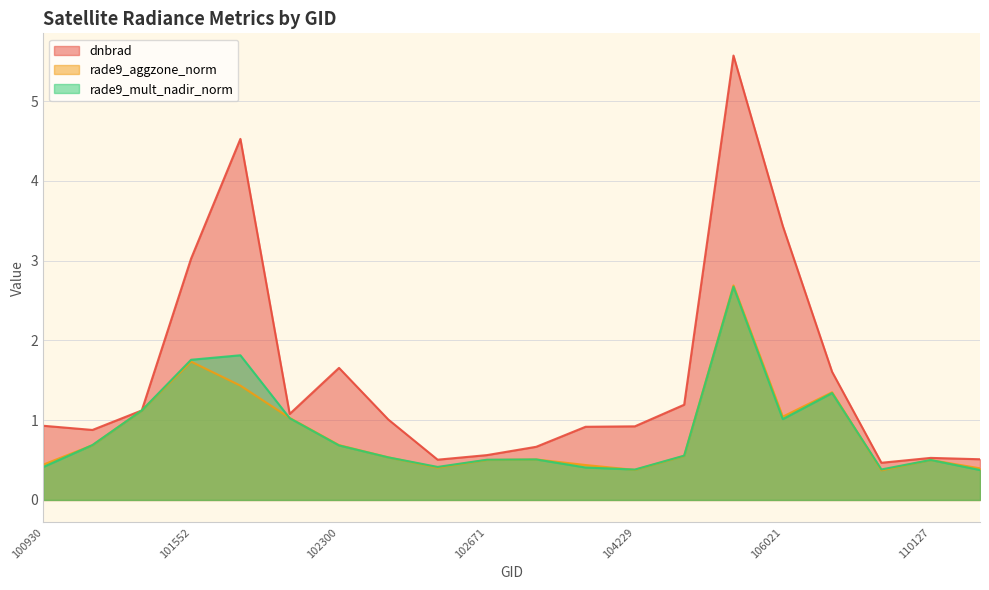

How many data points does each series have?

20